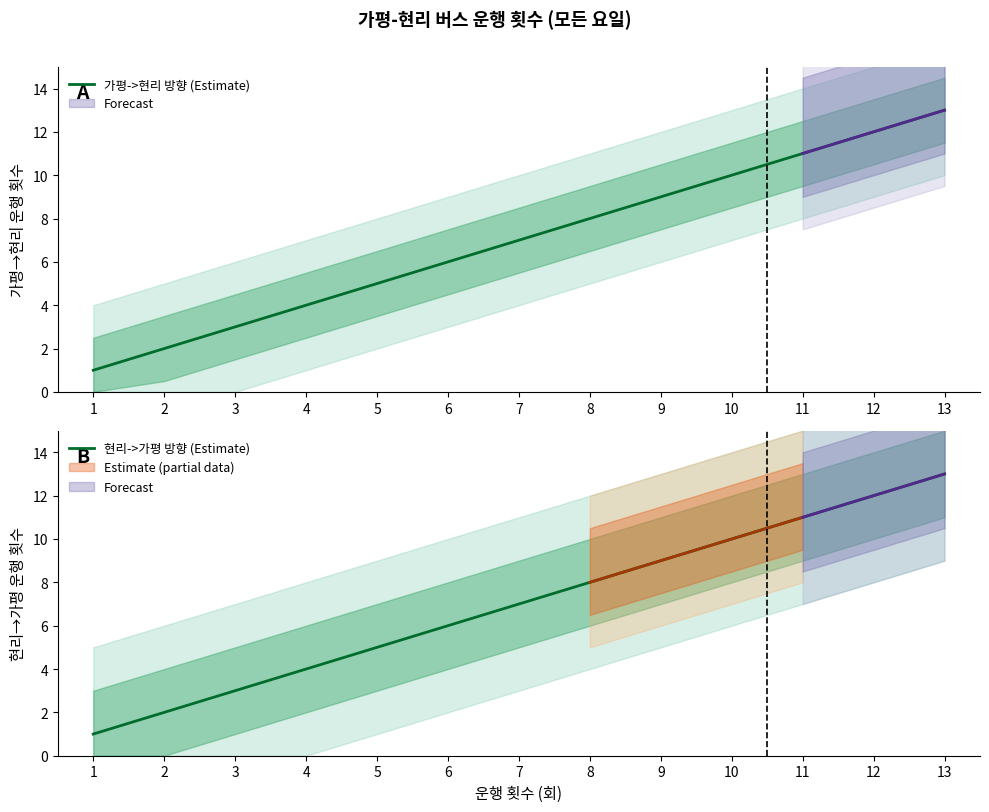

How many lines are shown in the chart?

2